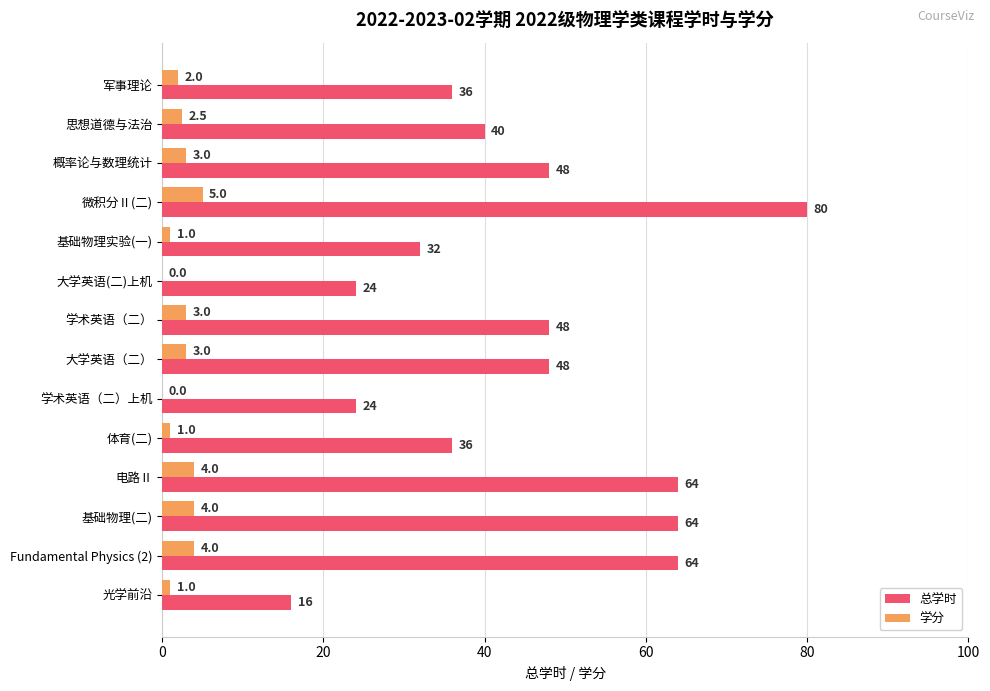

How many categories are shown in the chart?

14